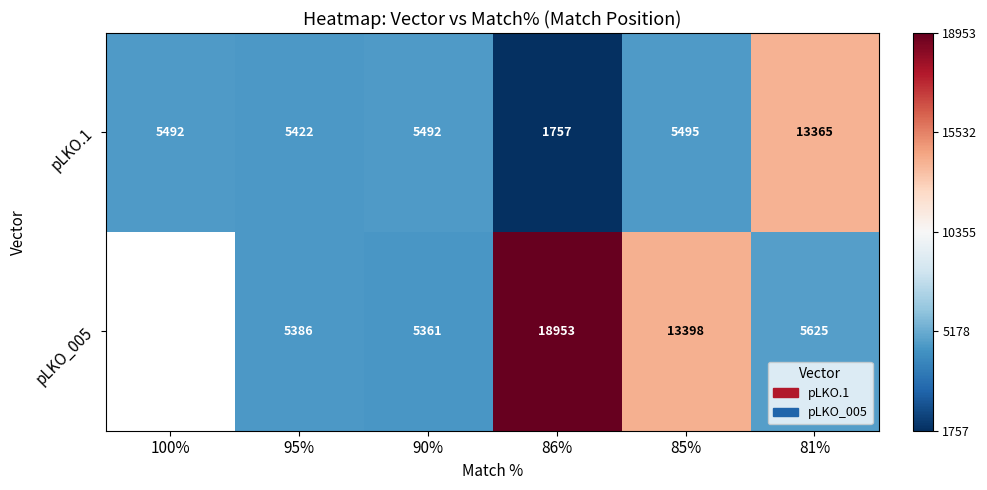

True or false: pLKO.1 has a value of -0.2 at 100%.

False